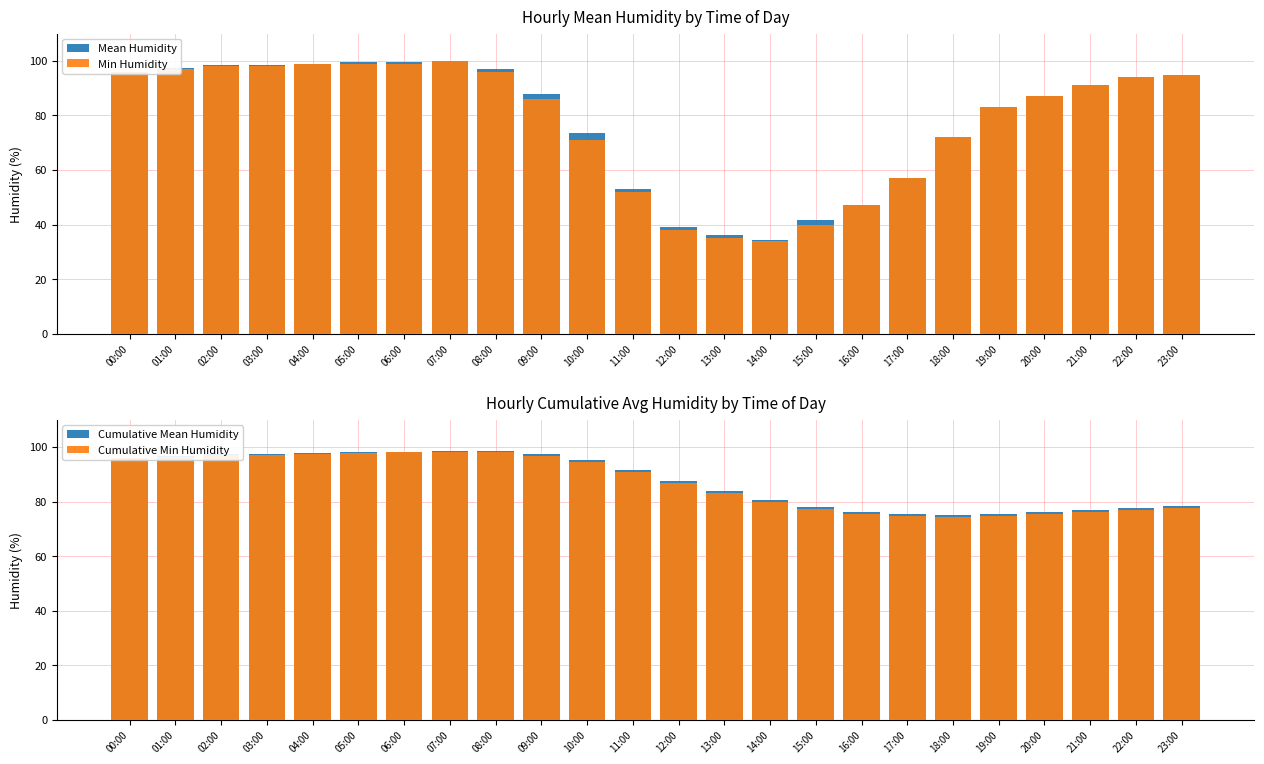

How many data points in Cumulative Mean Humidity are above 91?

12